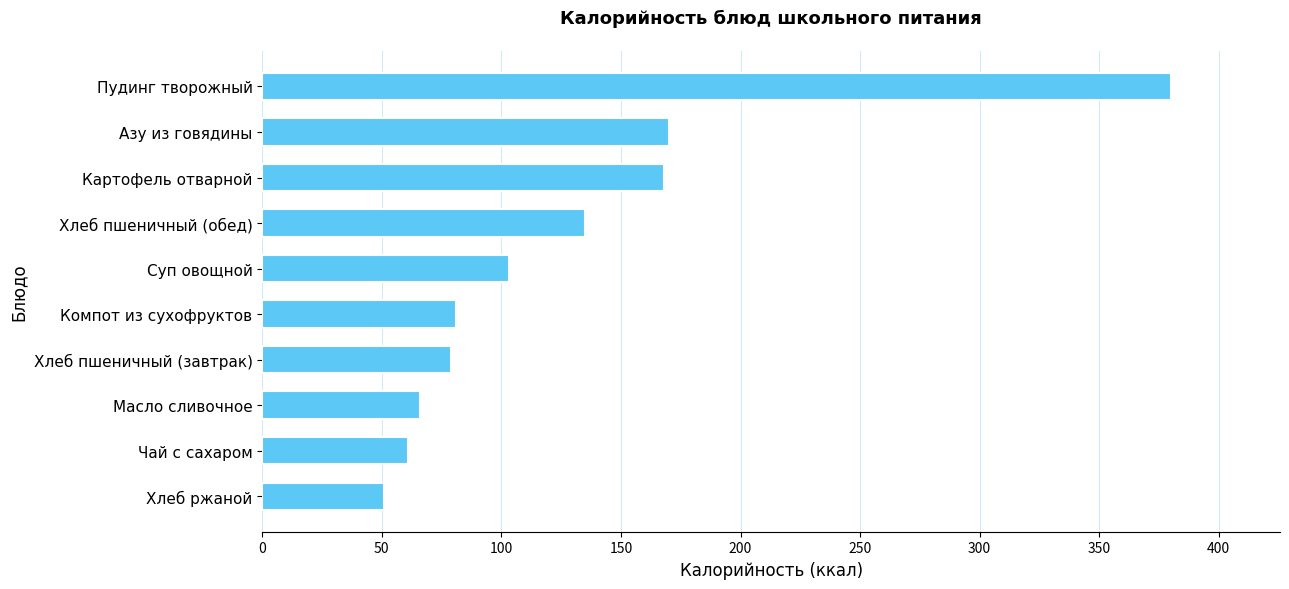

The value at Картофель отварной is 168. True or false?

True